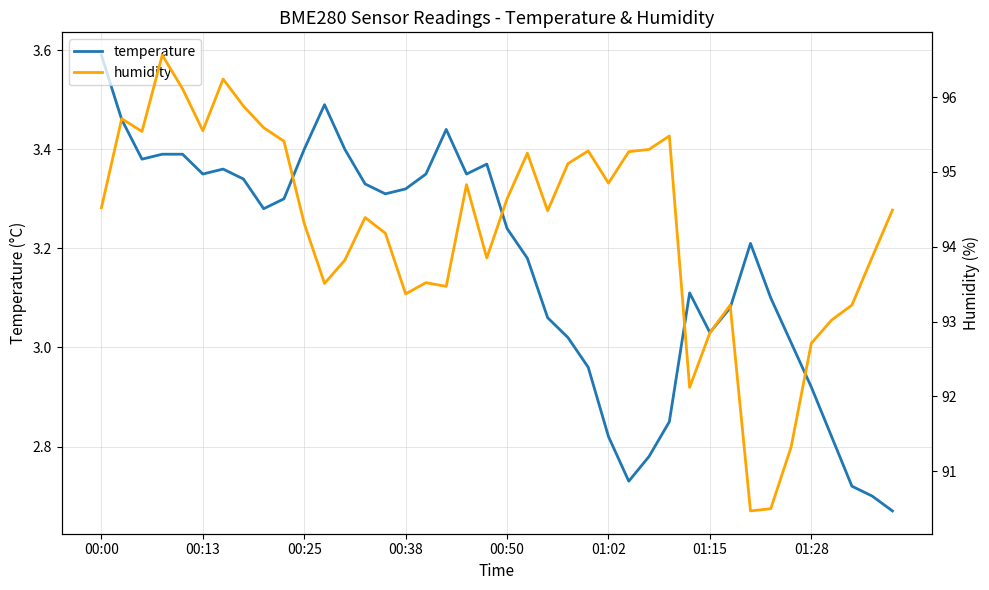

True or false: temperature has a value of 3.6 at 00:00.

True